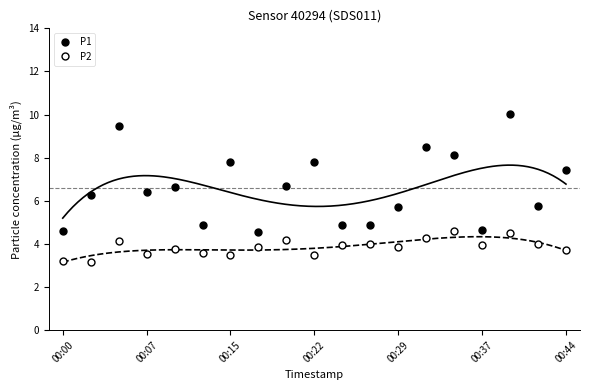

True or false: P2 and P1 intersect in this chart.

False